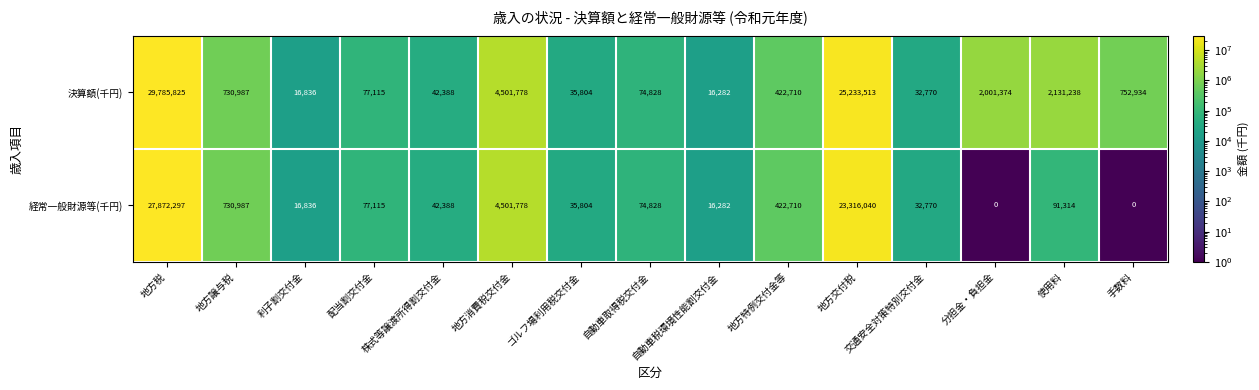

What is the minimum value shown in the chart?

0